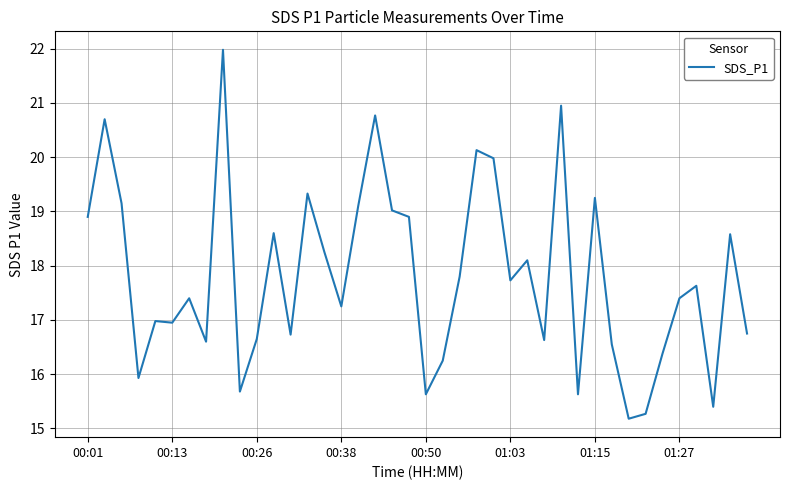

What is the smallest value displayed?

15.2